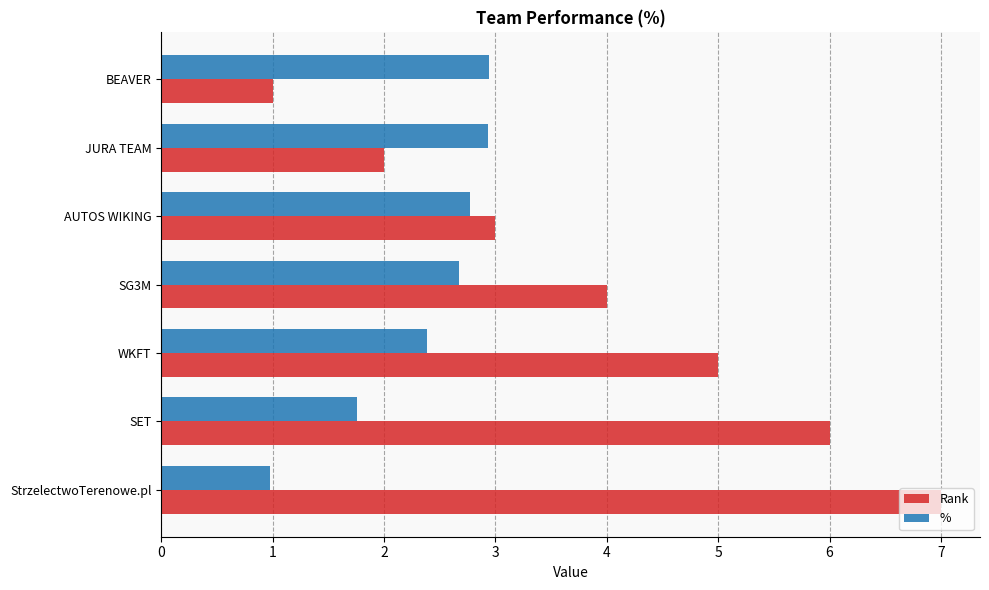

How many distinct data groups are displayed?

2